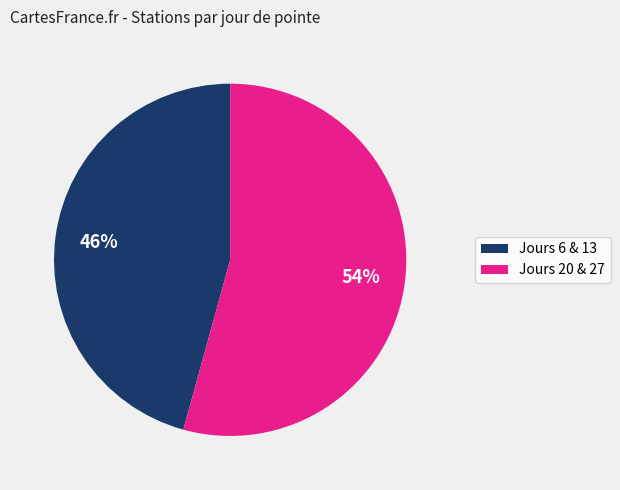

To the nearest percent, what is the combined percentage of Jours 6 & 13 and Jours 20 & 27?

100%